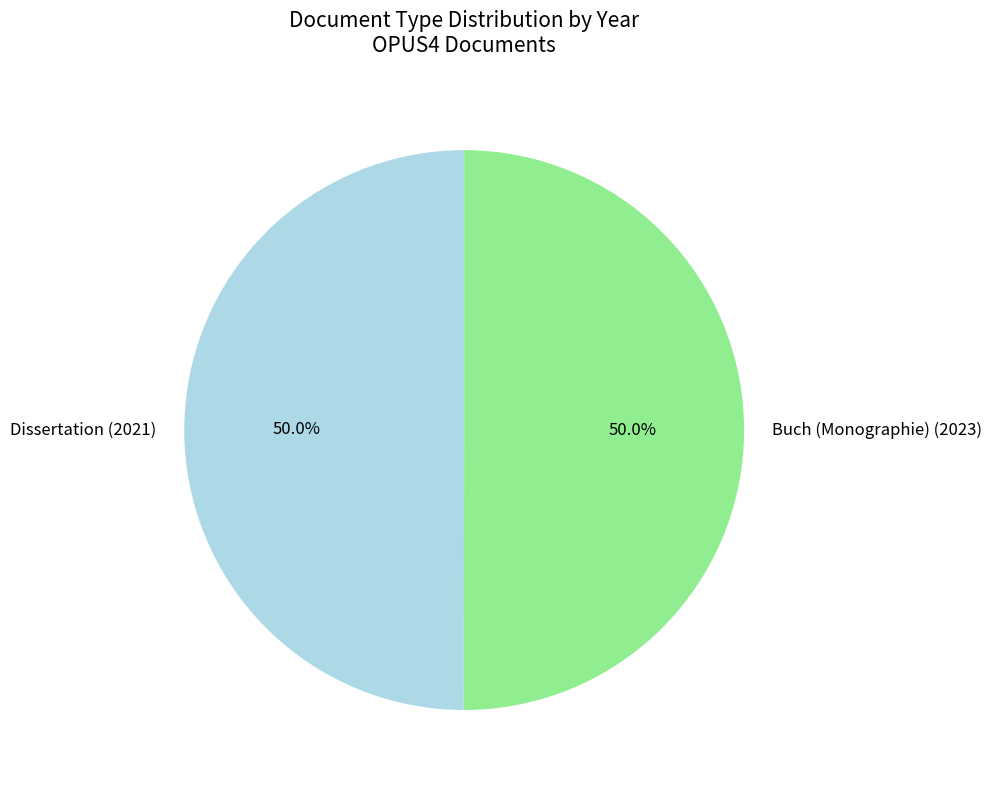

How many segments does this pie chart have?

2